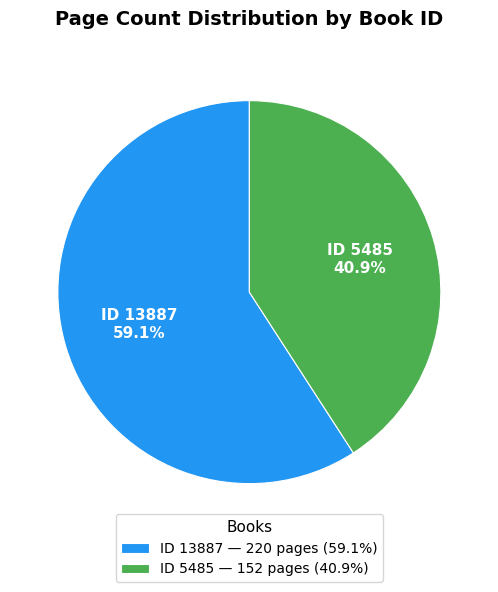

What is the smallest slice in the pie chart?

ID 5485 — 152 pages (40.9%)